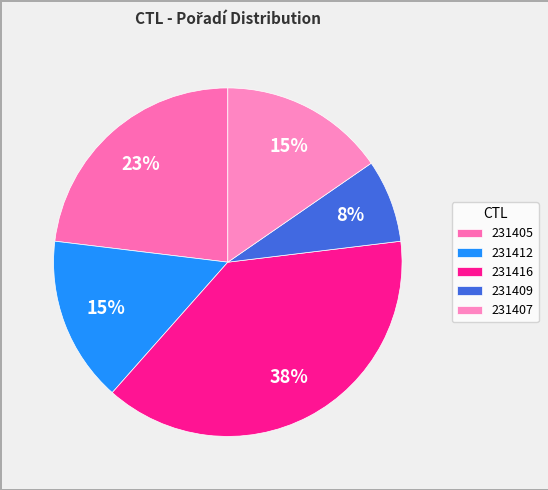

Rank the categories by value from highest to lowest.

231416, 231405, 231412, 231407, 231409